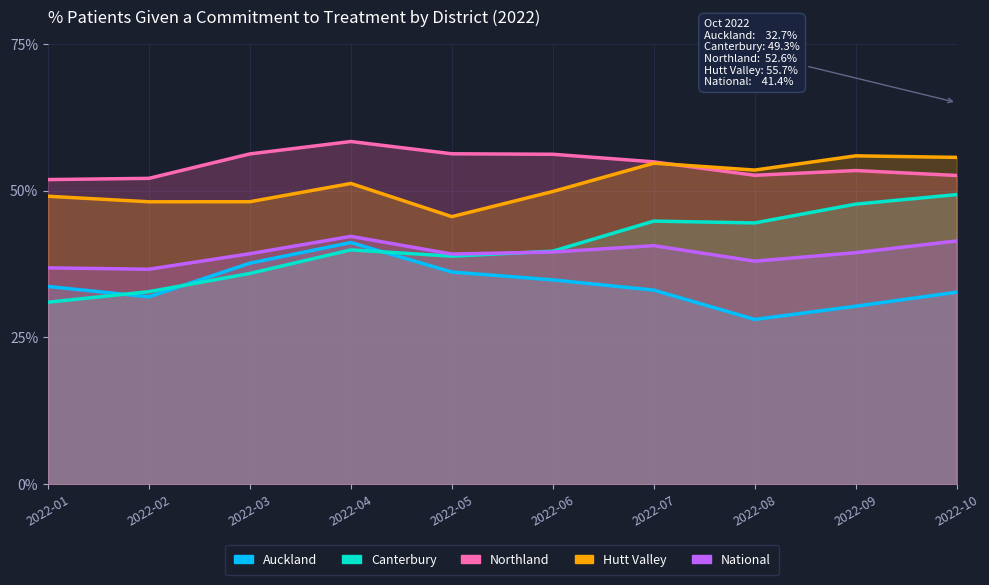

True or false: Auckland and Northland intersect in this chart.

False